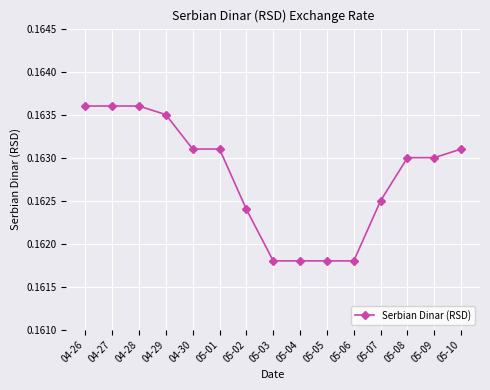

Count the values in the range 0 to 1.

15